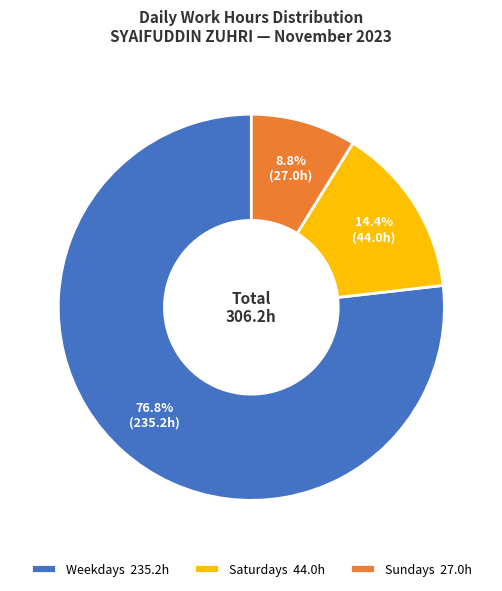

Which has a higher value, Weekdays 235.2h or Saturdays 44.0h?

Weekdays 235.2h